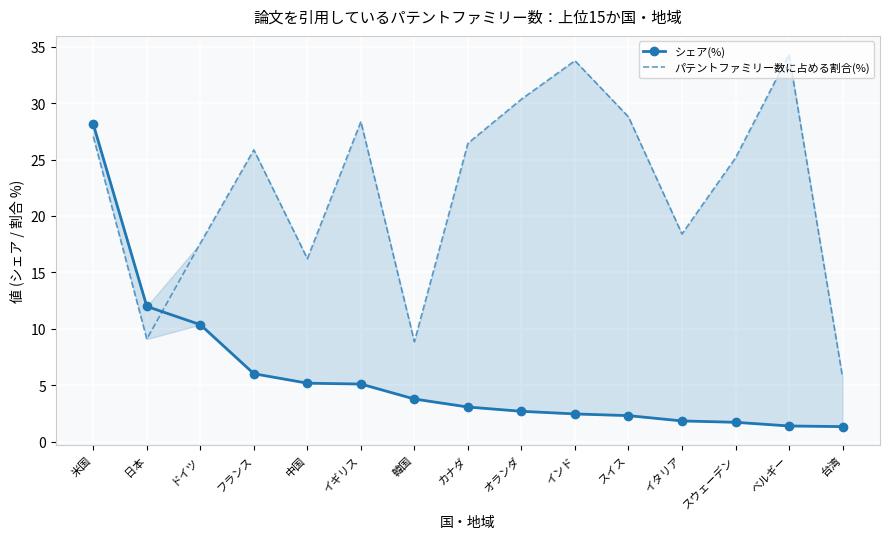

What are all the series names shown in the legend?

シェア(%), パテントファミリー数に占める割合(%)